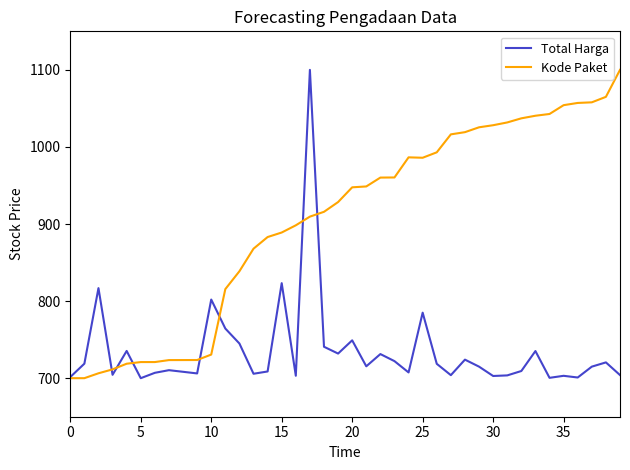

Rank the series by their average value, from lowest to highest.

Total Harga, Kode Paket